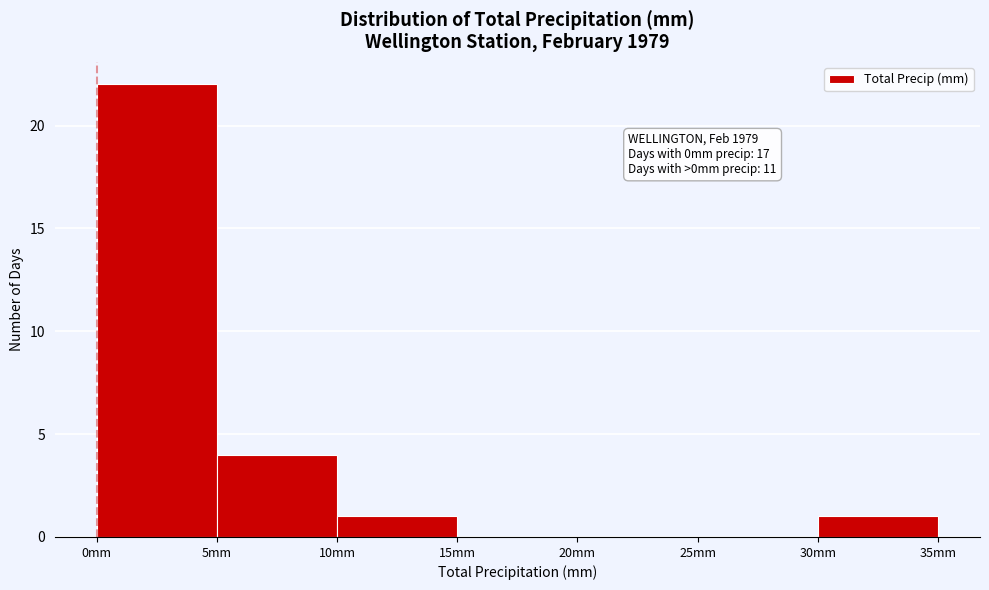

Over which range of the x-axis is the bar tallest?

0 to 5